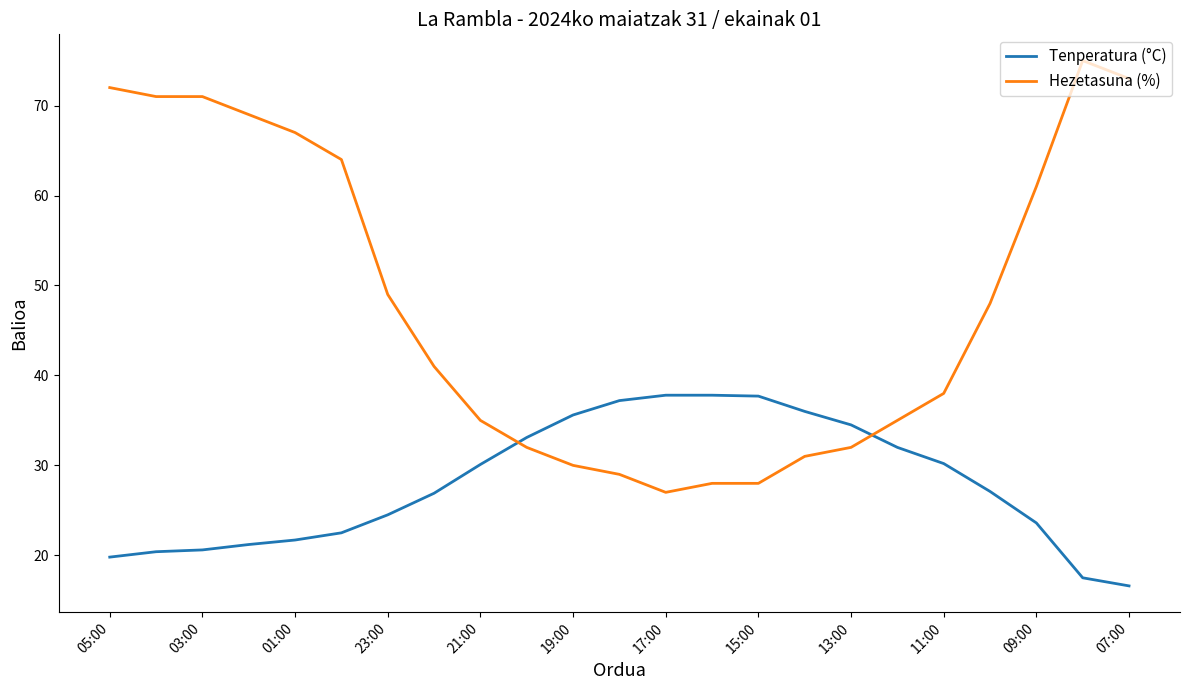

How many times do Tenperatura (°C) and Hezetasuna (%) cross each other?

2